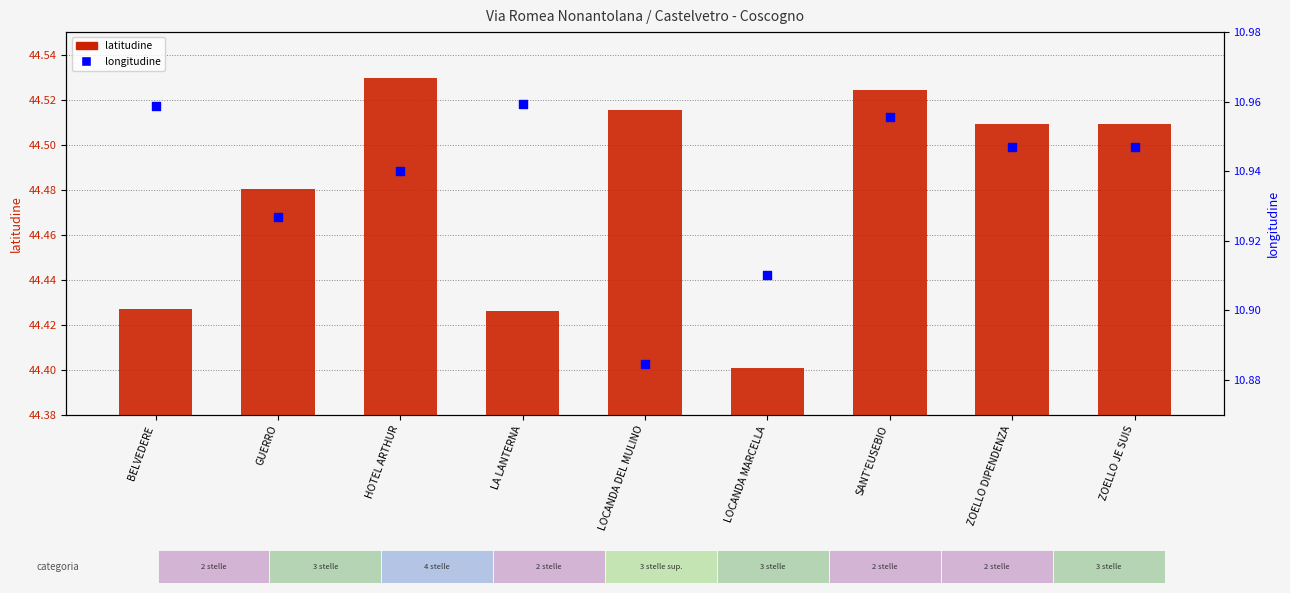

Which series has the largest total across all categories?

latitudine